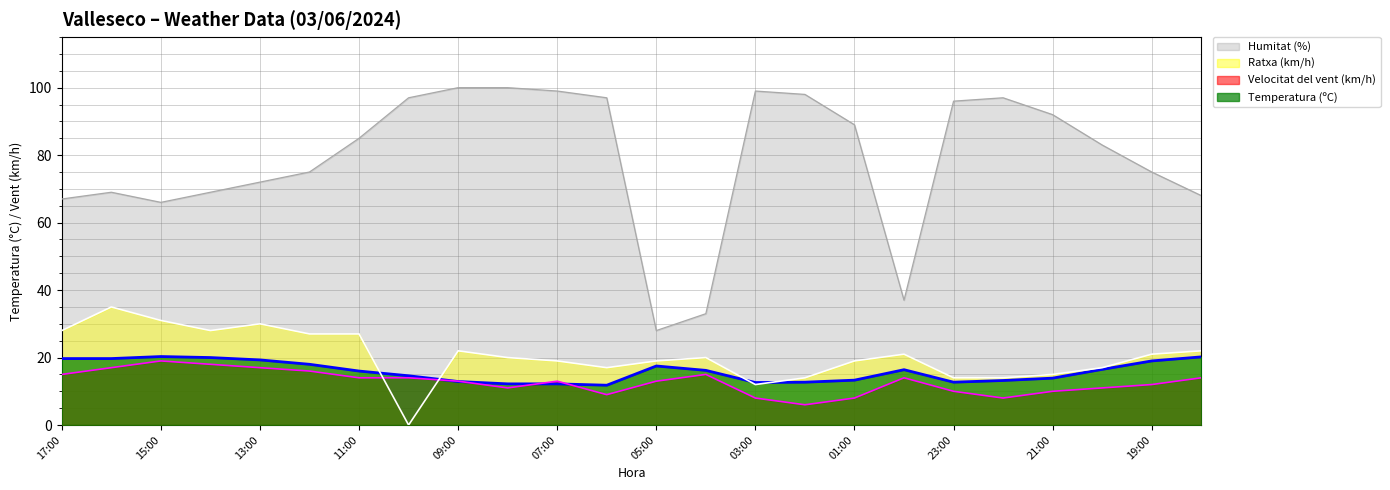

Reading left to right, transcribe all the data shown in this chart.

Temperatura (ºC): 19.7	19.7	20.3	20.0	19.3	18.0	16.0	14.6	12.9	12.2	12.2	11.8	17.5	16.2	12.6	12.7	13.3	16.4	12.7	13.2	13.9	16.5	19.0	20.2
Humitat (%): 67.0	69.0	66.0	69.0	72.0	75.0	85.0	97.0	100.0	100.0	99.0	97.0	28.0	33.0	99.0	98.0	89.0	37.0	96.0	97.0	92.0	83.0	75.0	68.0
Velocitat del vent (km/h): 15.0	17.0	19.0	18.0	17.0	16.0	14.0	14.0	13.0	11.0	13.0	9.0	13.0	15.0	8.0	6.0	8.0	14.0	10.0	8.0	10.0	11.0	12.0	14.0
Ratxa (km/h): 28.0	35.0	31.0	28.0	30.0	27.0	27.0	0.0	22.0	20.0	19.0	17.0	19.0	20.0	12.0	14.0	19.0	21.0	14.0	14.0	15.0	17.0	21.0	22.0